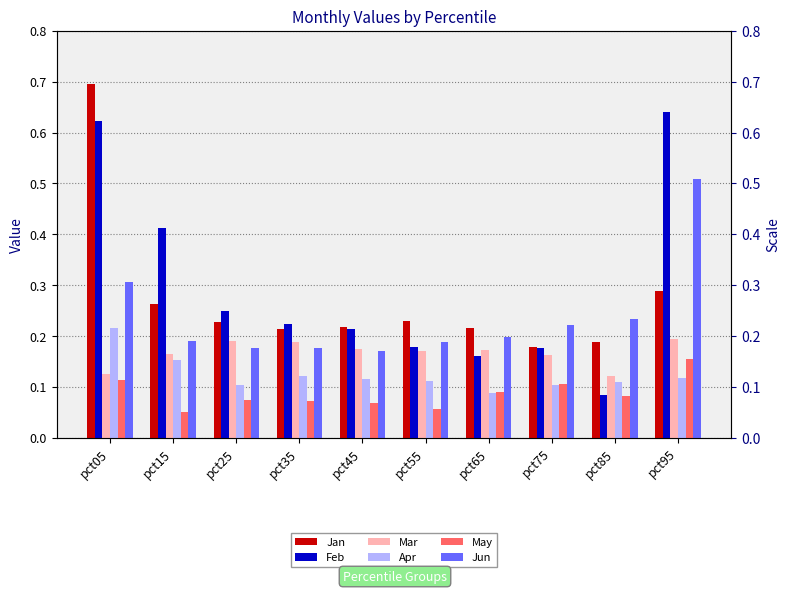

Which series has the largest total across all categories?

Feb